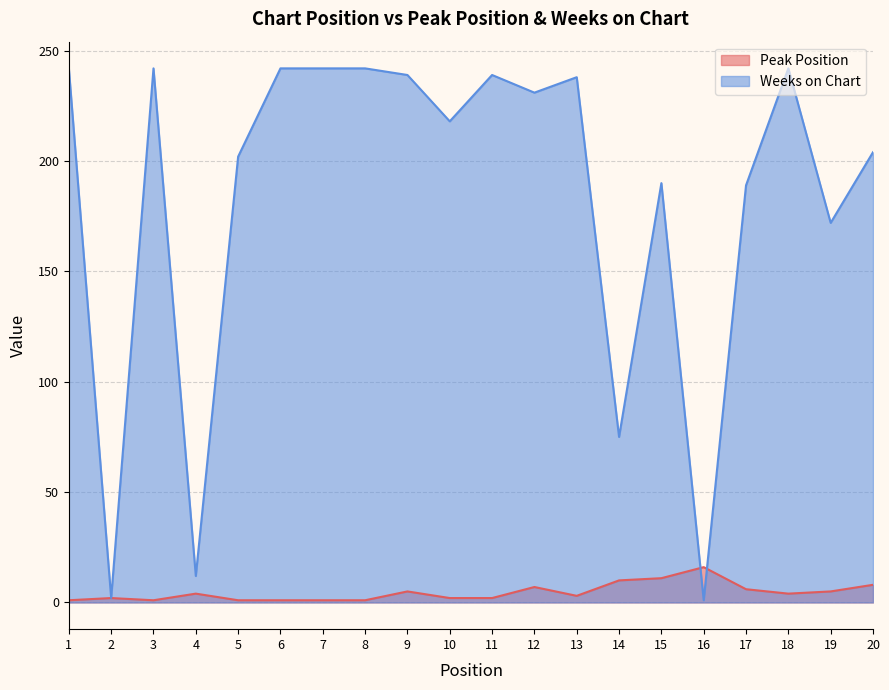

True or false: Weeks on Chart and Peak Position intersect in this chart.

True